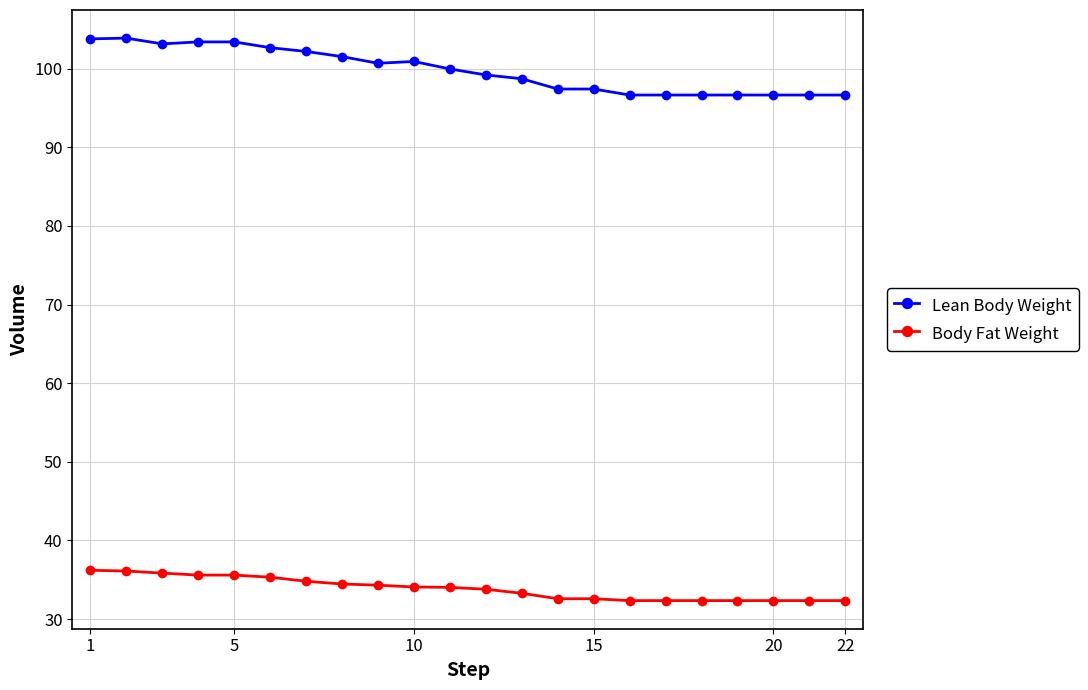

List the series in order of their overall mean, highest first.

Lean Body Weight, Body Fat Weight